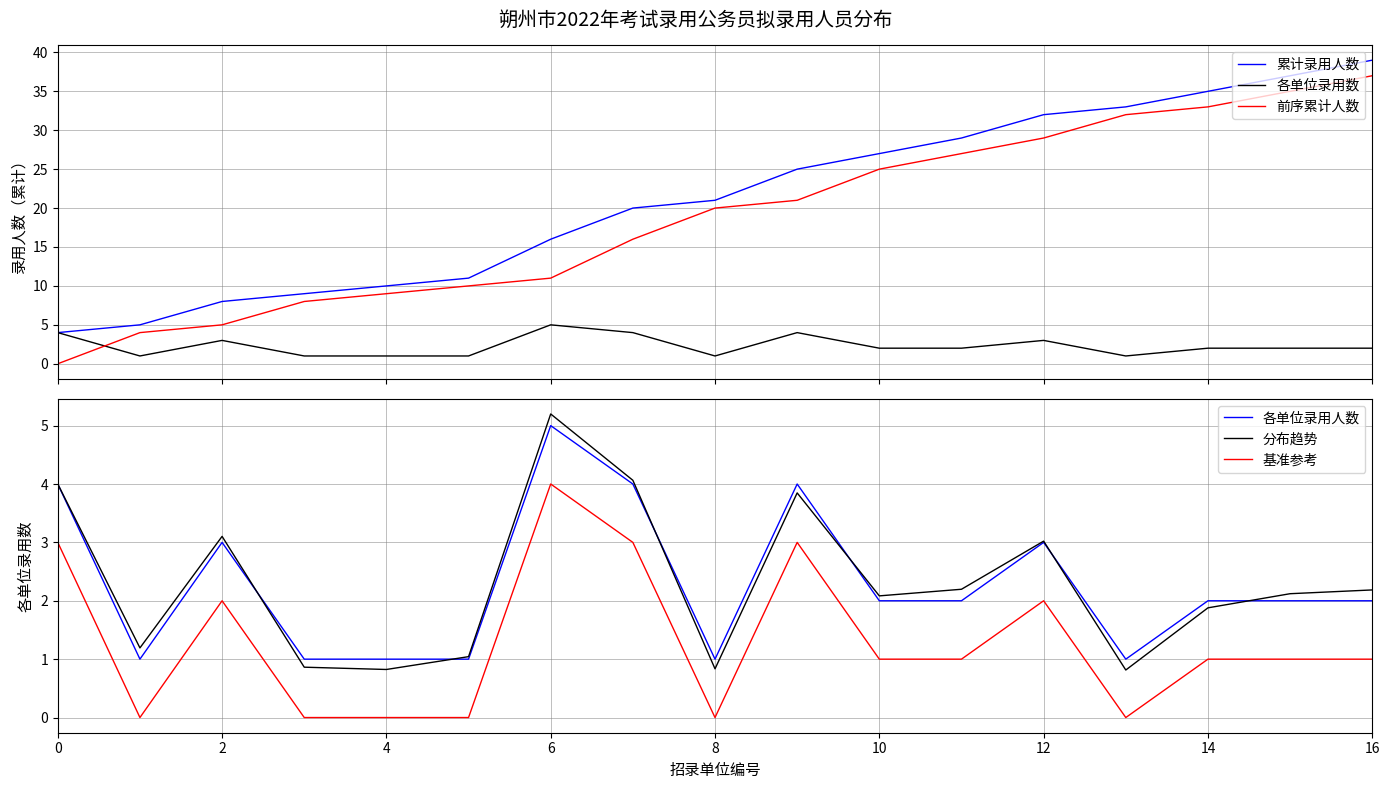

Rank the series at 11 from lowest to highest value.

基准参考, 各单位录用数, 各单位录用人数, 分布趋势, 前序累计人数, 累计录用人数